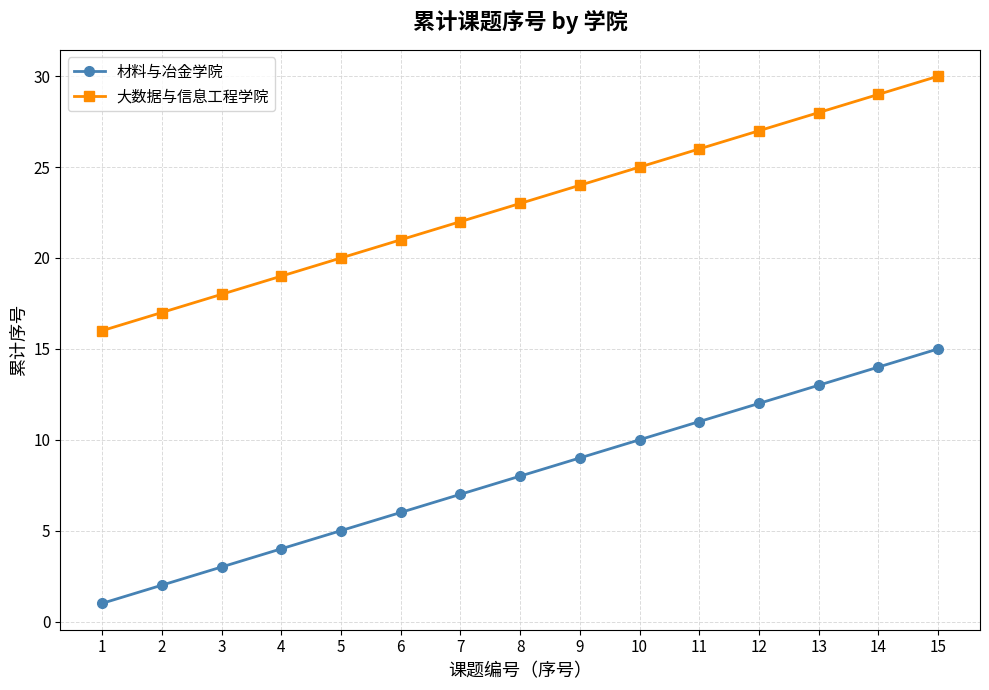

At which label does 材料与冶金学院 reach its minimum?

1